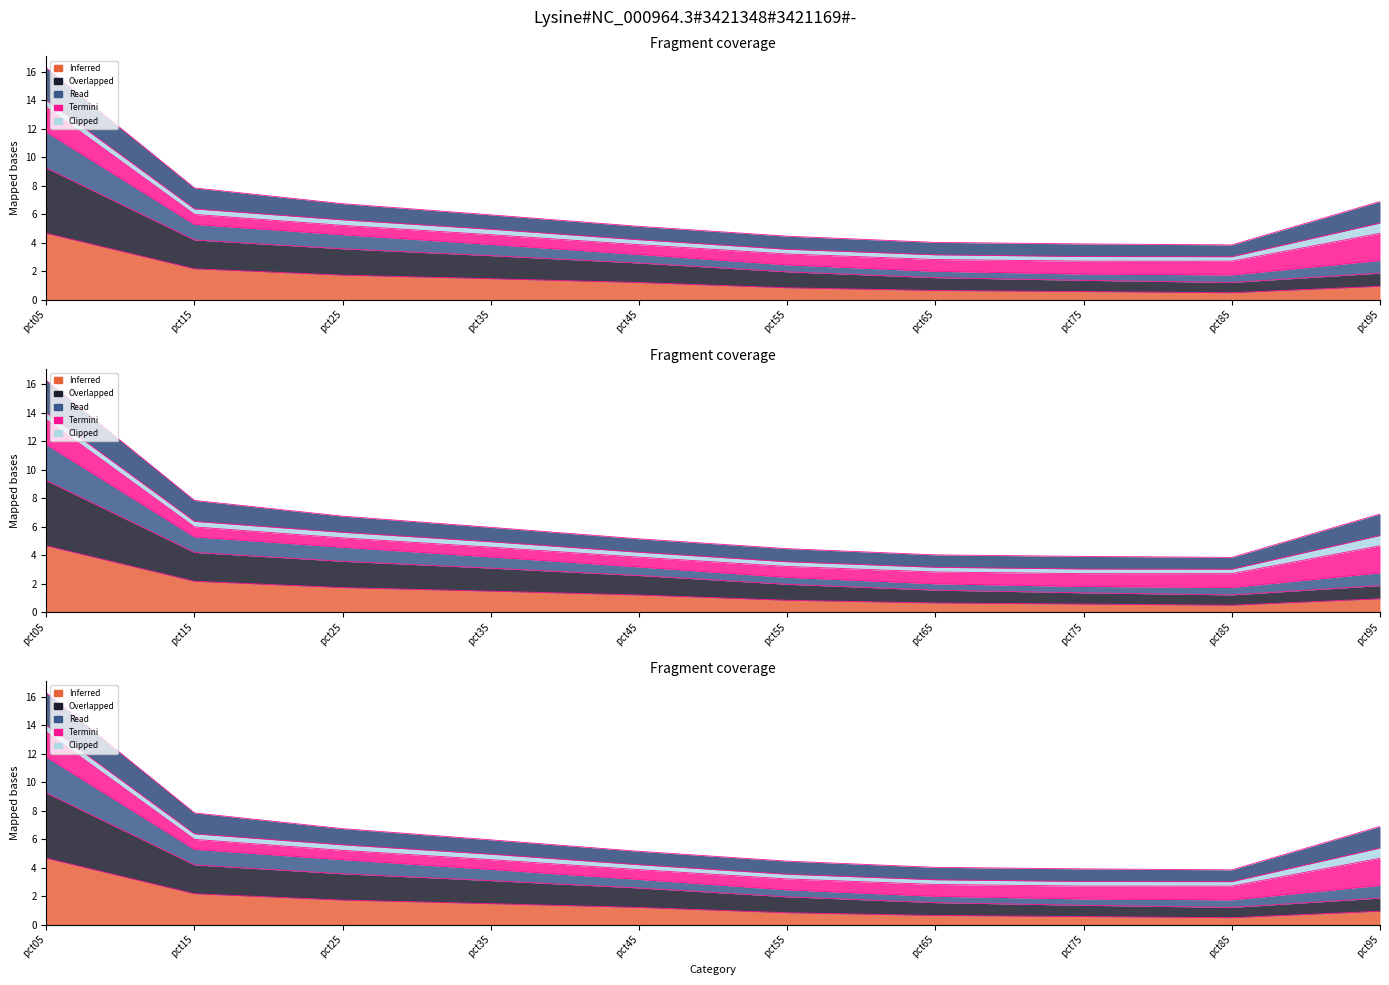

True or false: Jan and Mar cross at least once.

False